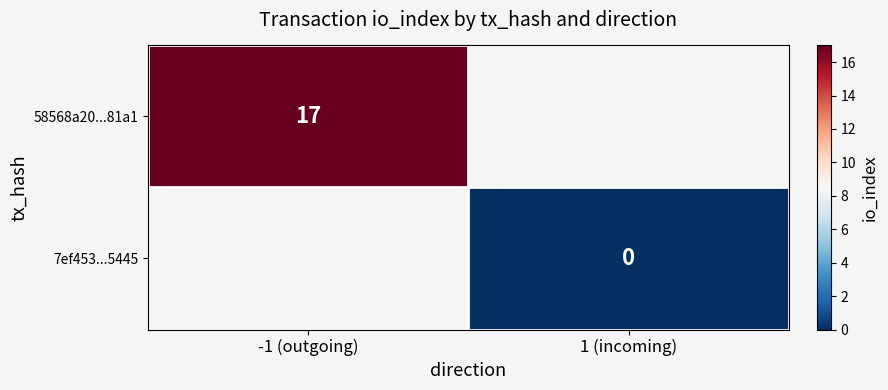

The 58568a20...81a1 series shows 10.5 at -1 (outgoing). True or false?

False